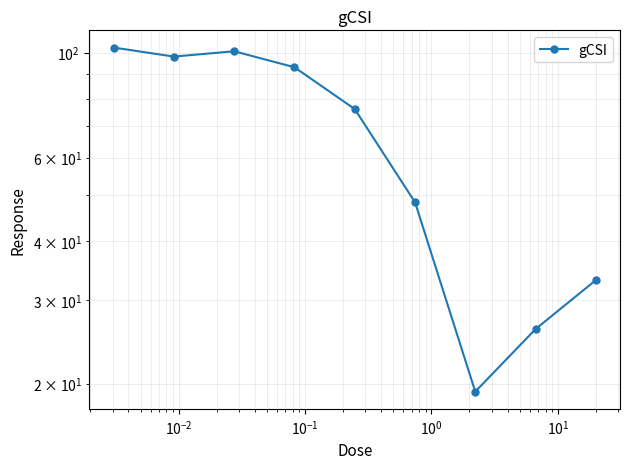

How many distinct data groups are displayed?

1